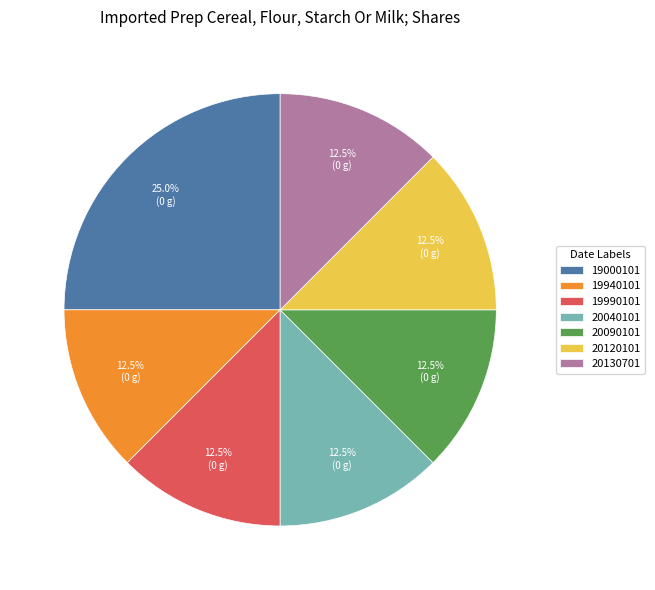

How many segments does this pie chart have?

7